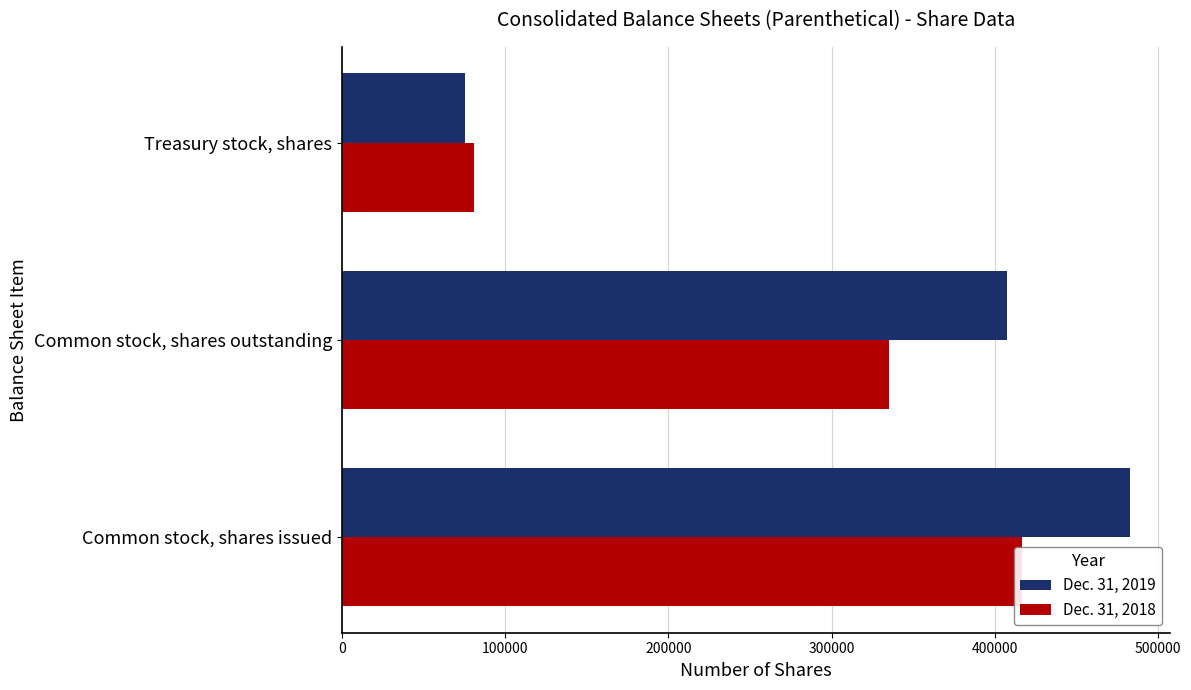

Is the value of Dec. 31, 2019 at Common stock, shares issued greater than the value of Dec. 31, 2018 at Common stock, shares outstanding?

Yes